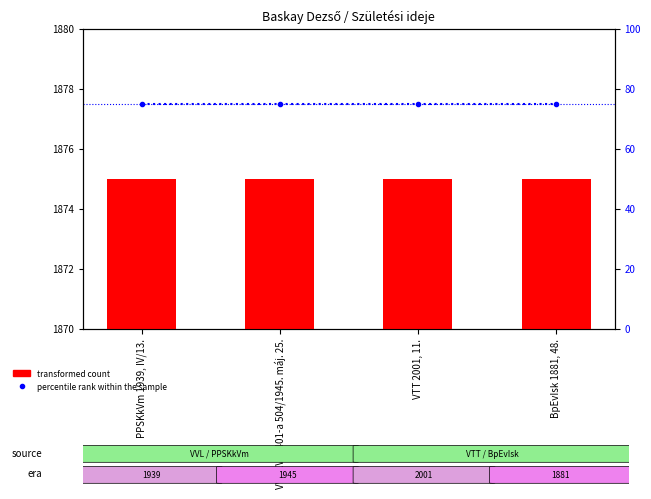

Reading left to right, transcribe all the data shown in this chart.

transformed count: 1875	1875	1875	1875
percentile rank within the sample: 75	75	75	75